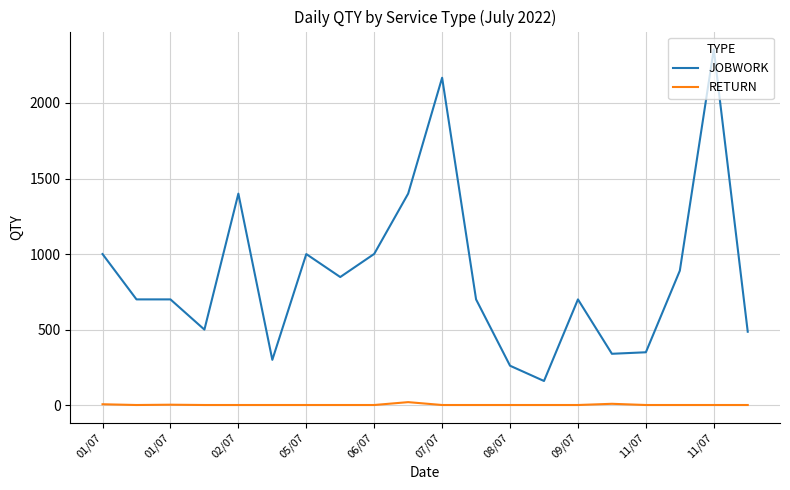

What are all the series names shown in the legend?

JOBWORK, RETURN